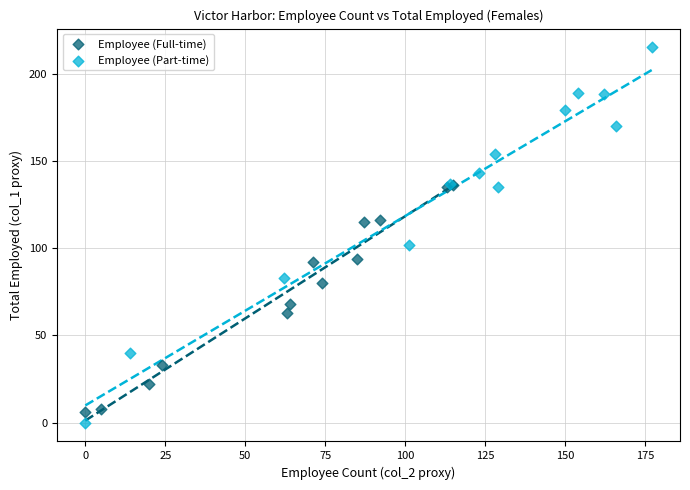

Which series has the widest spread of Y values?

Employee (Part-time)